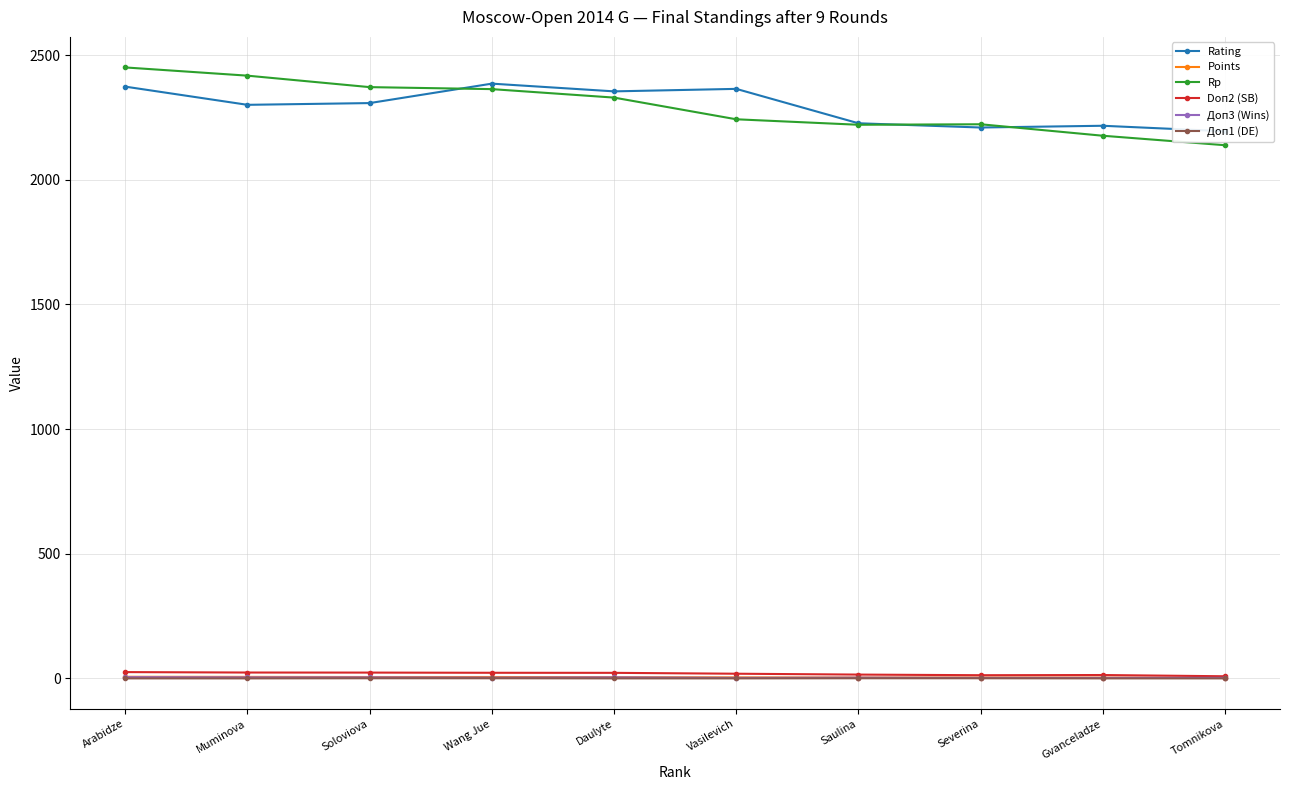

Which has a higher value, Wang Jue or Severina?

Wang Jue